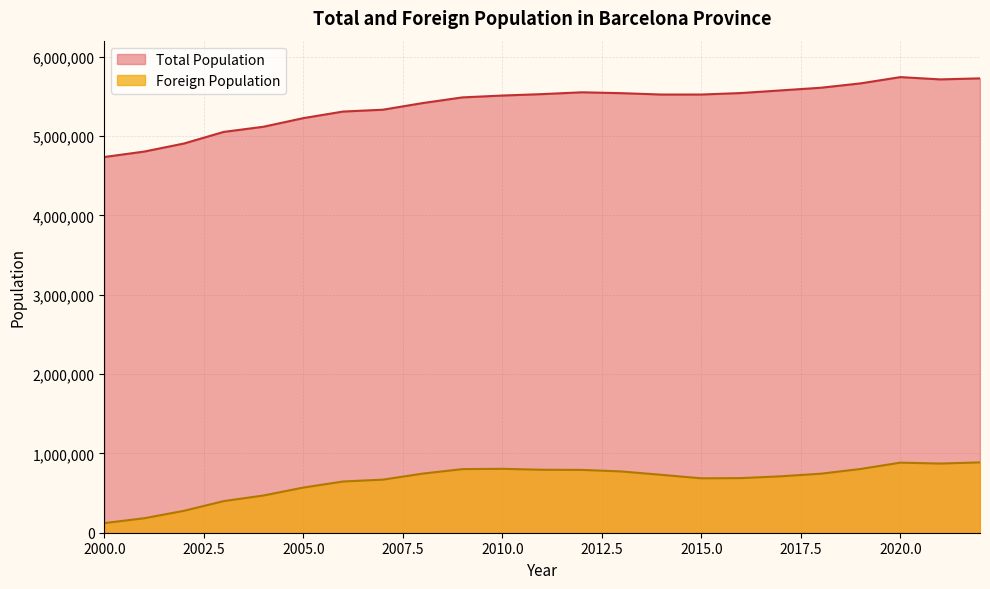

True or false: Total Population and Foreign Population cross at least once.

False